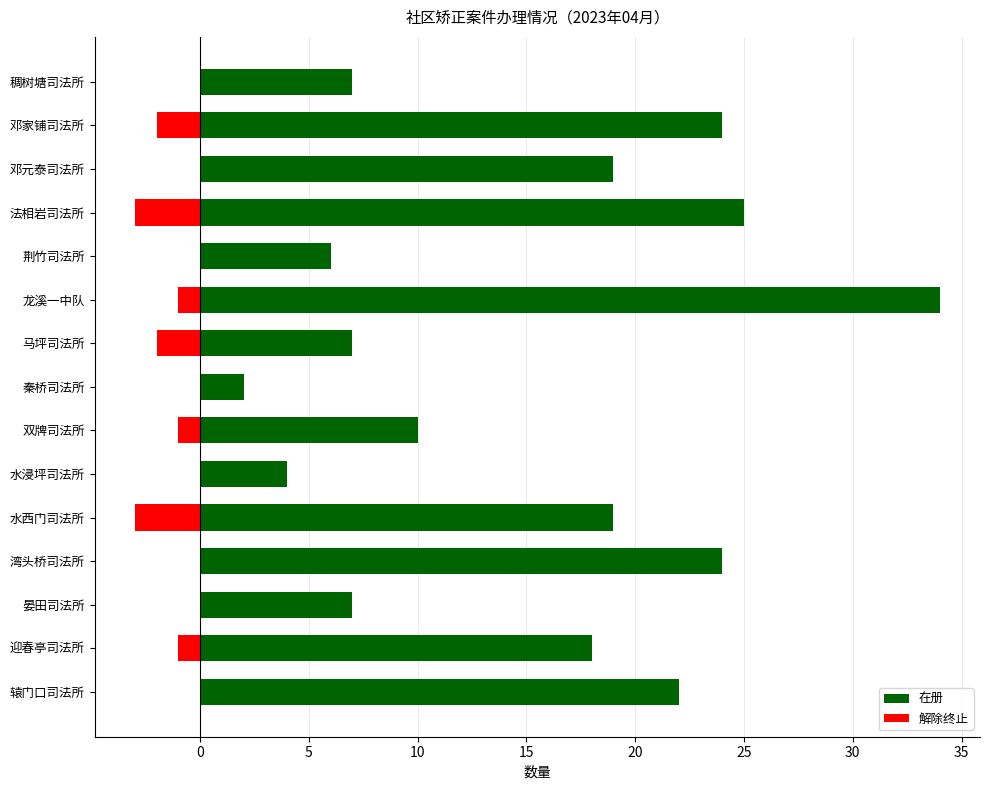

Which series changed the most between 邓家铺司法所 and 荆竹司法所?

在册